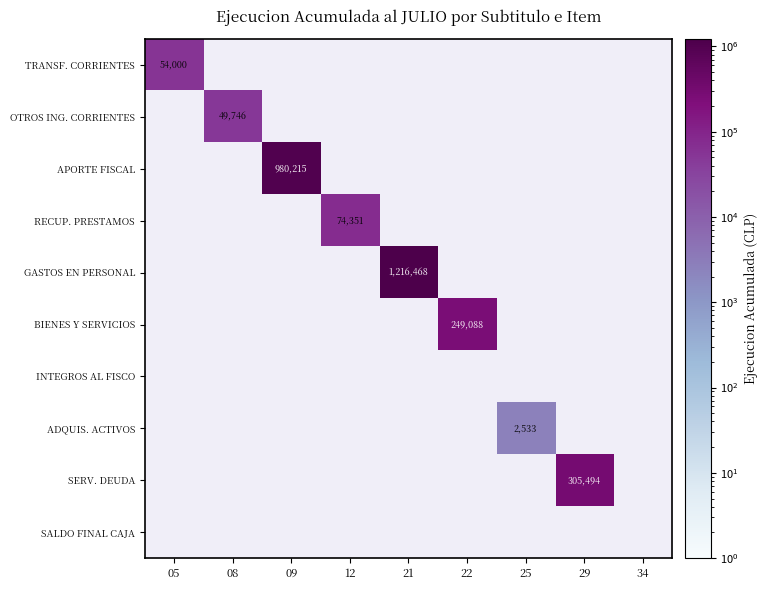

The value of OTROS ING. CORRIENTES at 08 is 49746. True or false?

True